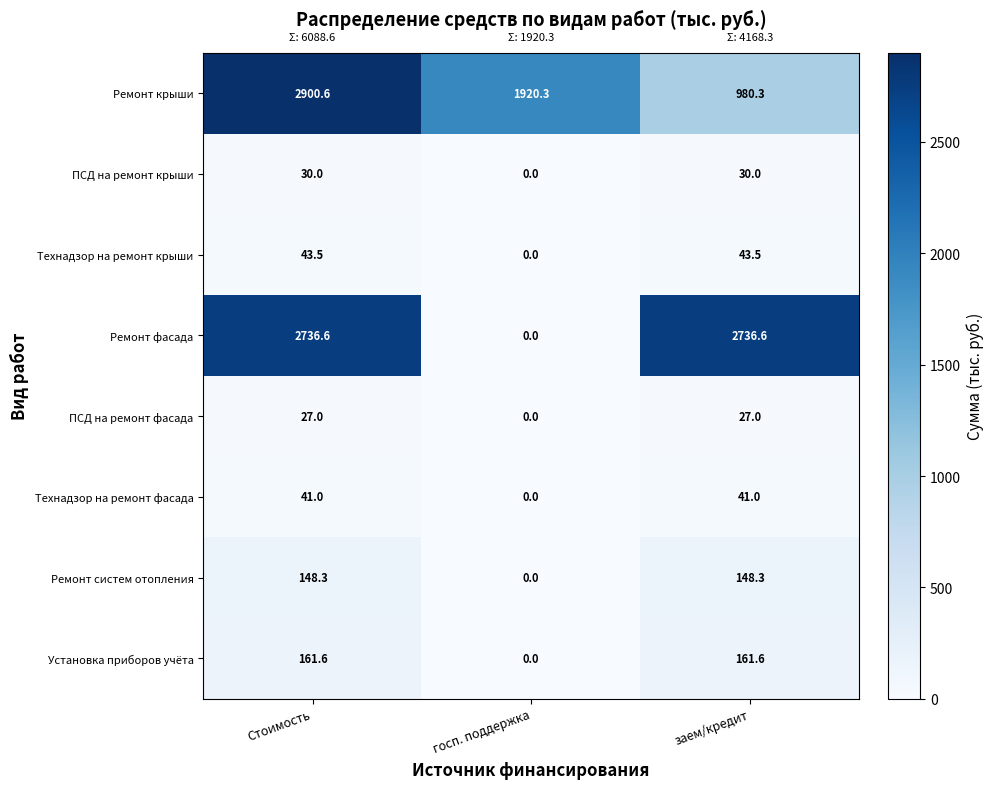

Reading right to left, list all the values displayed in this chart.

Ремонт крыши: заем/кредит=980.3	госп. поддержка=1920.3	Стоимость=2900.6
ПСД на ремонт крыши: заем/кредит=30.0	госп. поддержка=0.0	Стоимость=30.0
Технадзор на ремонт крыши: заем/кредит=43.5	госп. поддержка=0.0	Стоимость=43.5
Ремонт фасада: заем/кредит=2736.6	госп. поддержка=0.0	Стоимость=2736.6
ПСД на ремонт фасада: заем/кредит=27.0	госп. поддержка=0.0	Стоимость=27.0
Технадзор на ремонт фасада: заем/кредит=41.0	госп. поддержка=0.0	Стоимость=41.0
Ремонт систем отопления: заем/кредит=148.3	госп. поддержка=0.0	Стоимость=148.3
Установка приборов учёта: заем/кредит=161.6	госп. поддержка=0.0	Стоимость=161.6